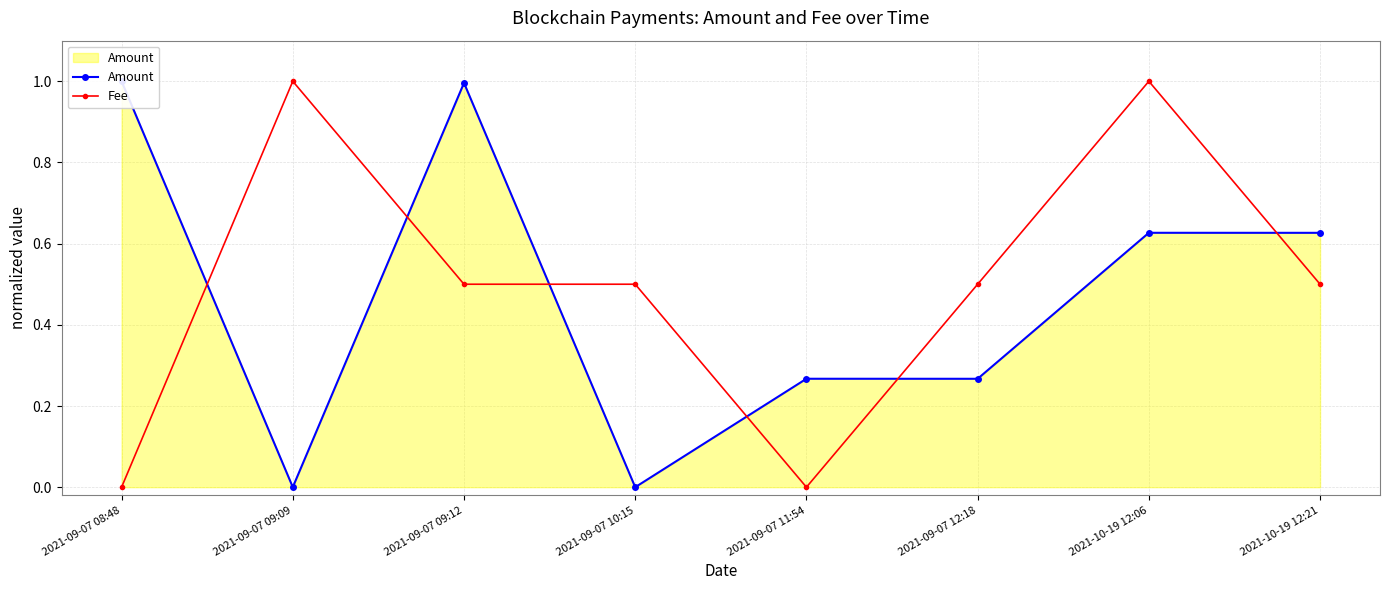

What is the difference between the highest and lowest values at 2021-09-07 09:12?

0.5